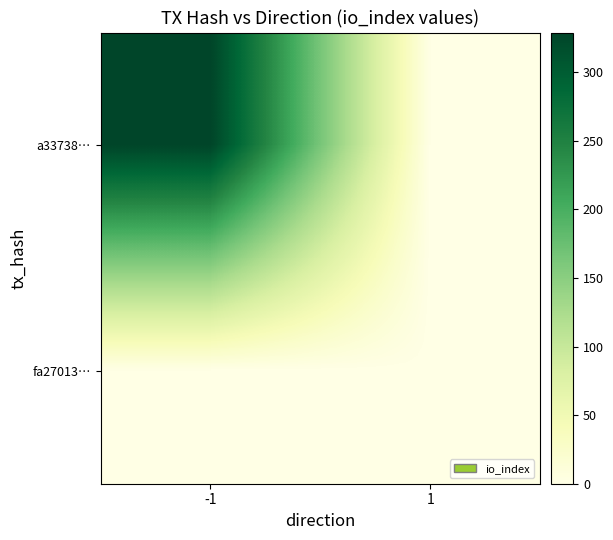

Reading left to right, what are all the values shown in this chart?

a33738…: -1=329	1=0
fa27013…: -1=0	1=0